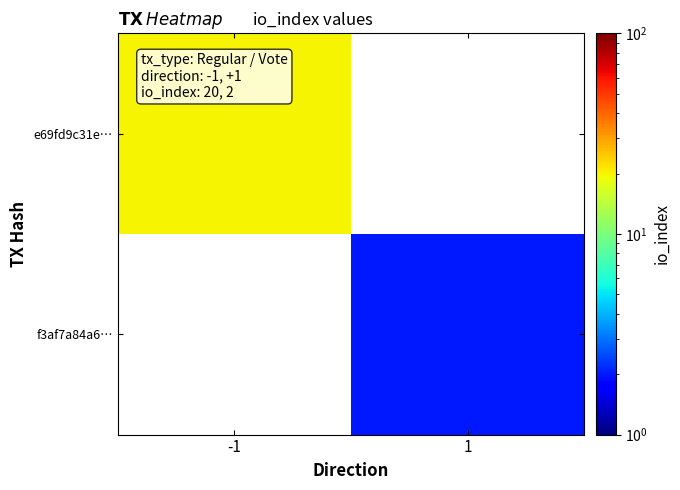

At which category does the chart reach its peak across all series?

-1